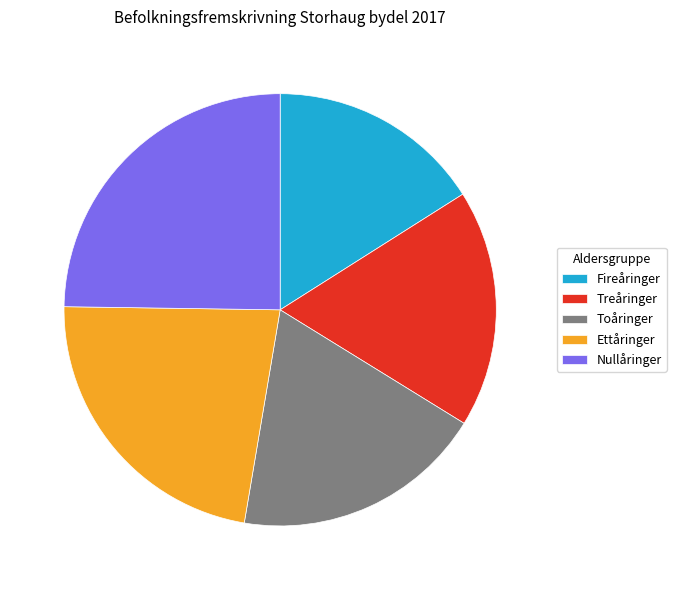

True or false: Treåringer accounts for 29% of the total.

False